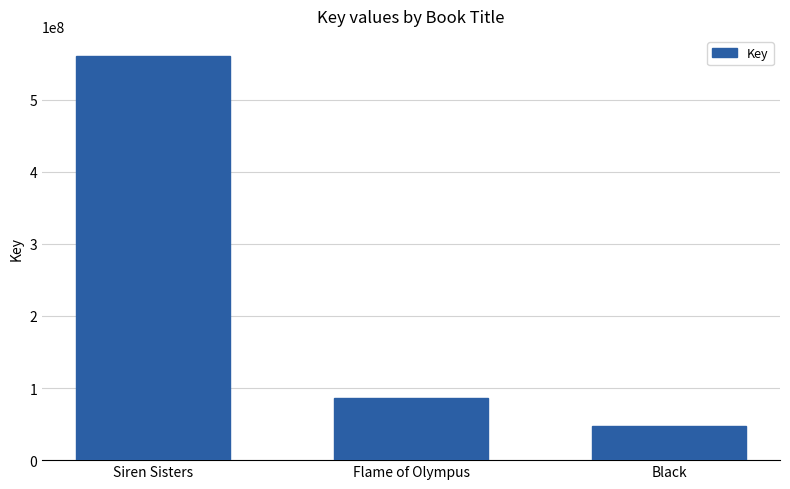

Which label corresponds to the smallest value in the chart?

Black